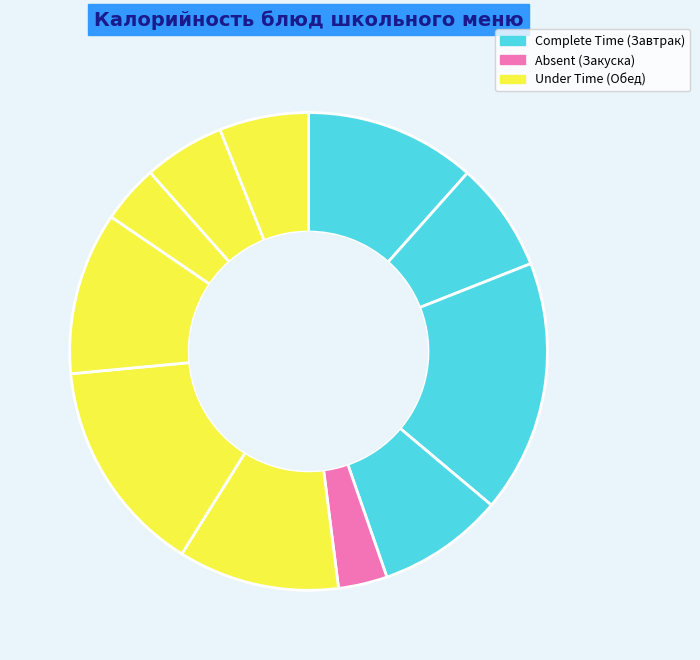

Count the number of slices in the pie.

11